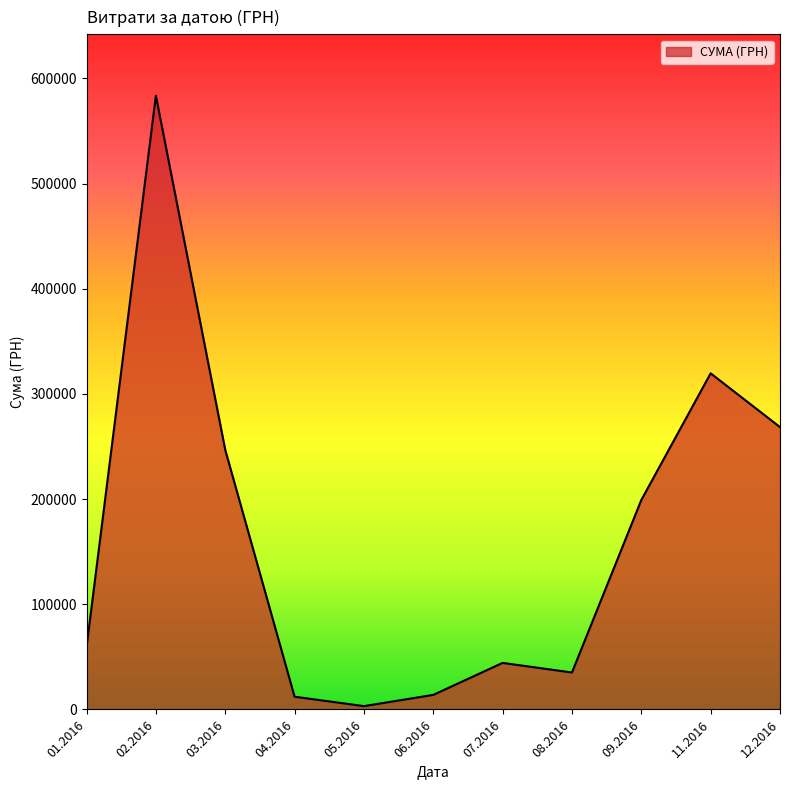

How many lines are shown in the chart?

1